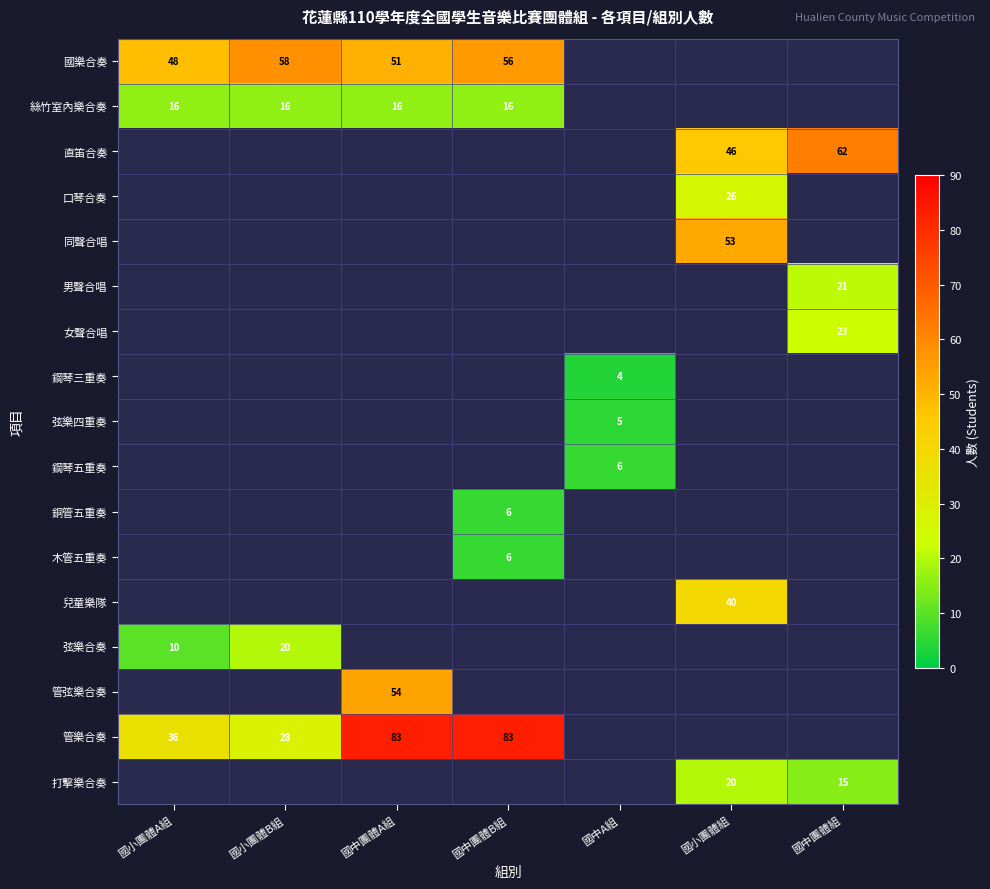

Which has a higher value, 國中團體組 or 國小團體B組?

國小團體B組